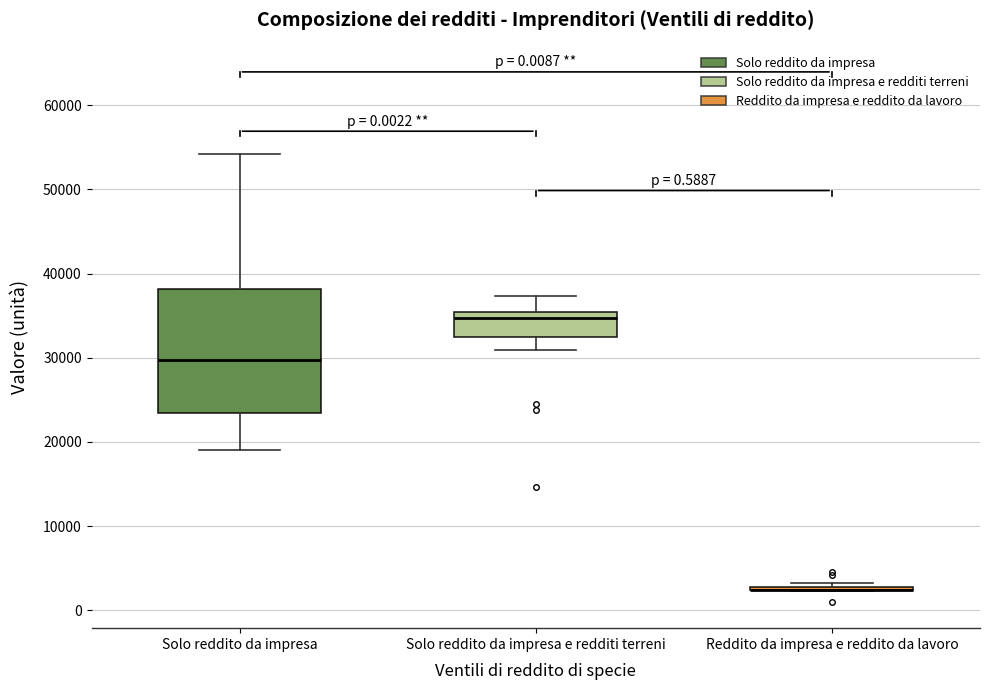

Reading left to right, read every box against the y-axis: the position of its median line, the range the box covers, and the ends of its whiskers. The values are not printed on the chart, so give them approximately, as read against the axis.

Solo reddito da impresa: median 30000, box 23000 to 38000, whiskers 19000 to 54000
Solo reddito da impresa e redditi terreni: median 35000 (just below the box's upper edge), box 32000 to 35000, whiskers 31000 to 37000
Reddito da impresa e reddito da lavoro: box collapsed to a line at 2000, whiskers 2000 to 3000